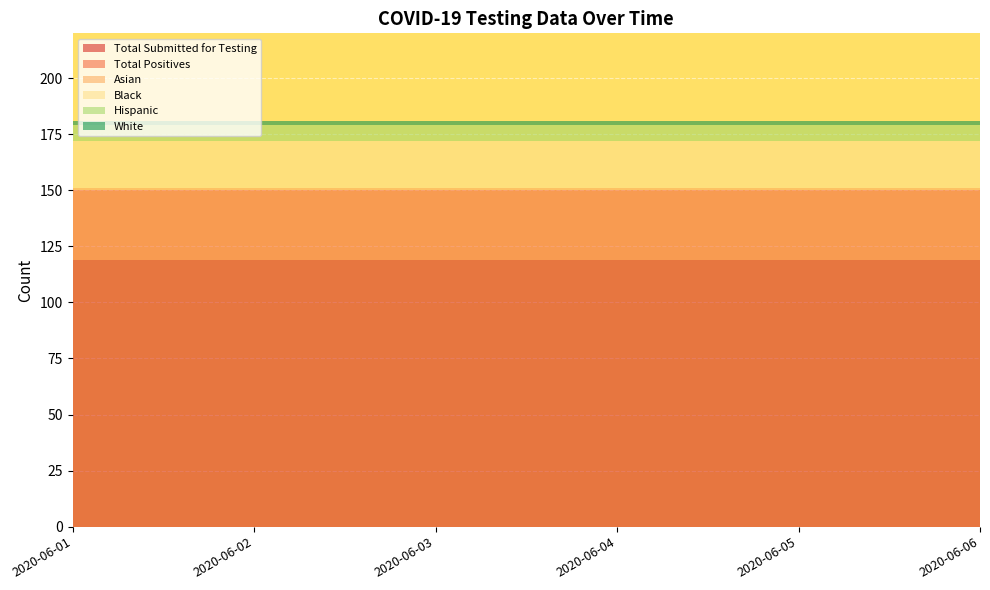

Reading left to right, list all the values displayed in this chart.

Total Submitted for Testing: 2020-06-01=119	2020-06-02=119	2020-06-03=119	2020-06-04=119	2020-06-05=119	2020-06-06=119
Total Positives: 2020-06-01=31	2020-06-02=31	2020-06-03=31	2020-06-04=31	2020-06-05=31	2020-06-06=31
Asian: 2020-06-01=1	2020-06-02=1	2020-06-03=1	2020-06-04=1	2020-06-05=1	2020-06-06=1
Black: 2020-06-01=21	2020-06-02=21	2020-06-03=21	2020-06-04=21	2020-06-05=21	2020-06-06=21
Hispanic: 2020-06-01=7	2020-06-02=7	2020-06-03=7	2020-06-04=7	2020-06-05=7	2020-06-06=7
White: 2020-06-01=2	2020-06-02=2	2020-06-03=2	2020-06-04=2	2020-06-05=2	2020-06-06=2